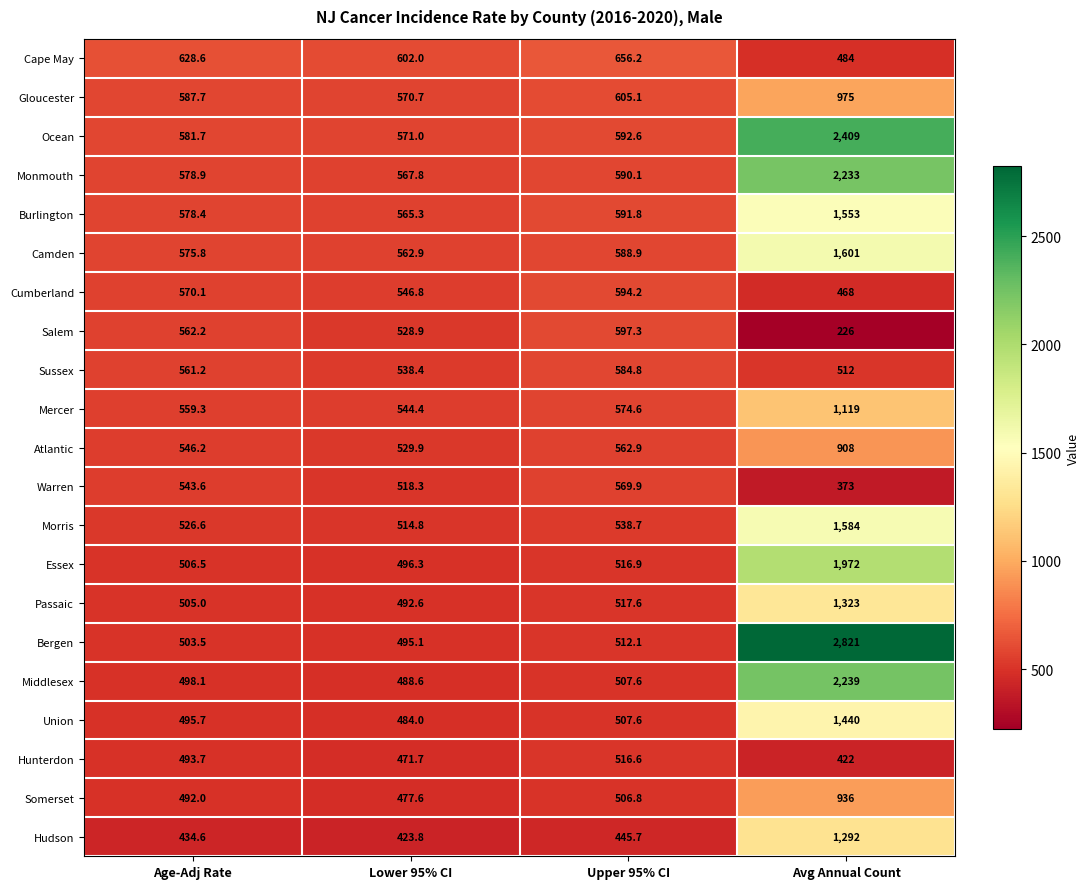

Rank the categories by Cumberland value from highest to lowest.

Upper 95% CI, Age-Adj Rate, Lower 95% CI, Avg Annual Count